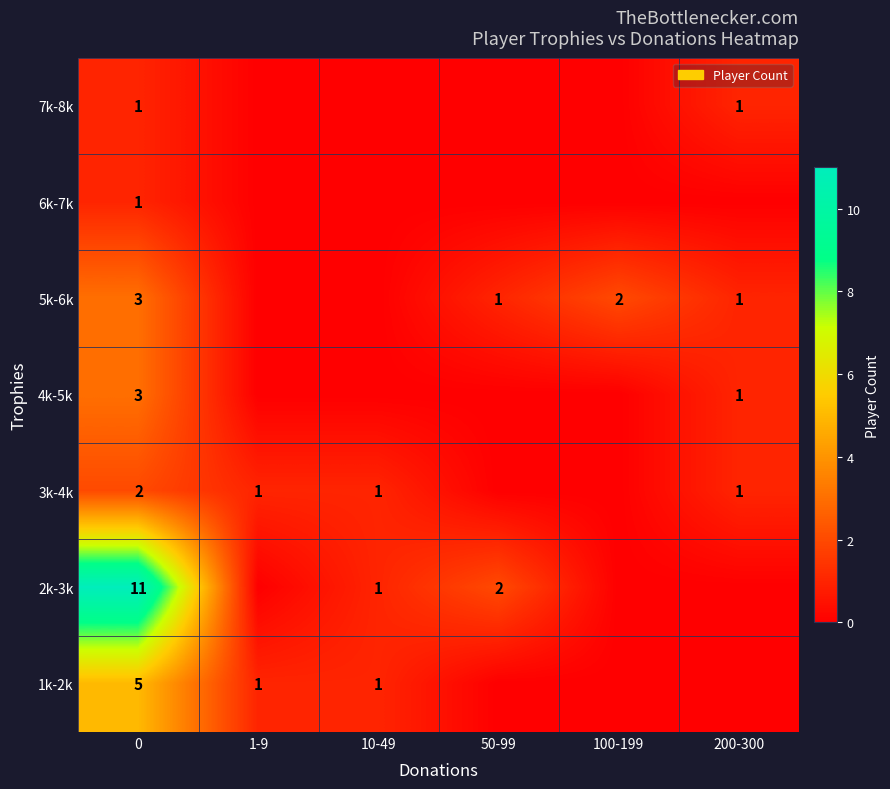

True or false: 3k-4k has a value of 3 at 0.

False